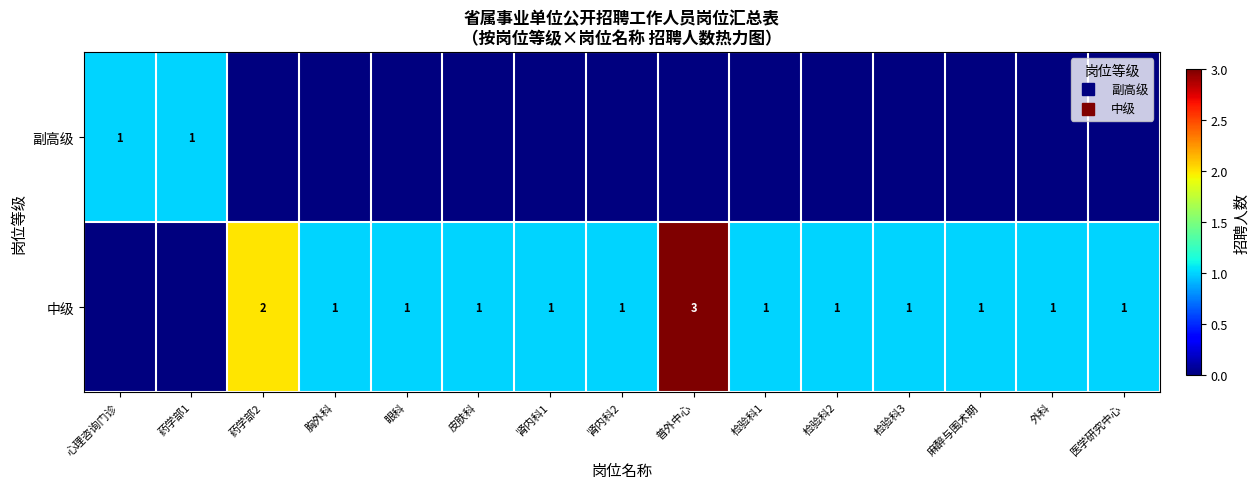

At how many categories does at least one series exceed 1?

2